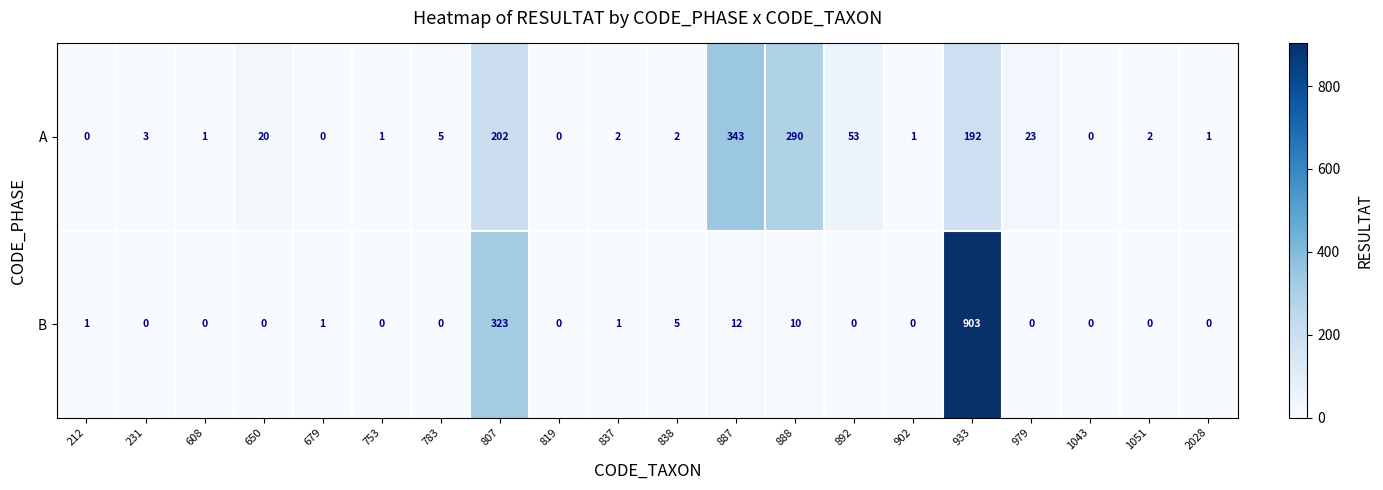

Which series changed the most between 650 and 1051?

A